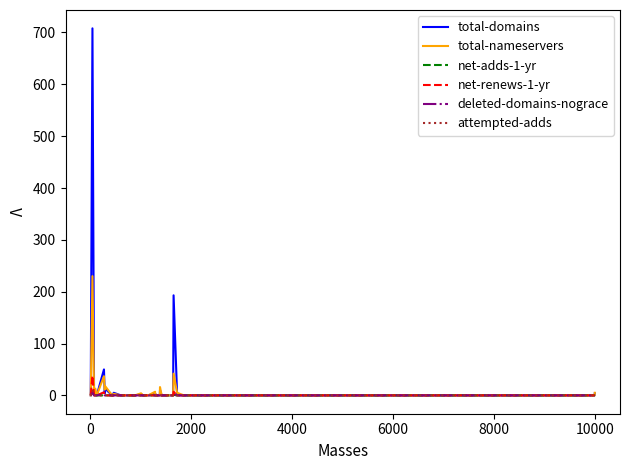

What is the maximum value shown in the chart?

708